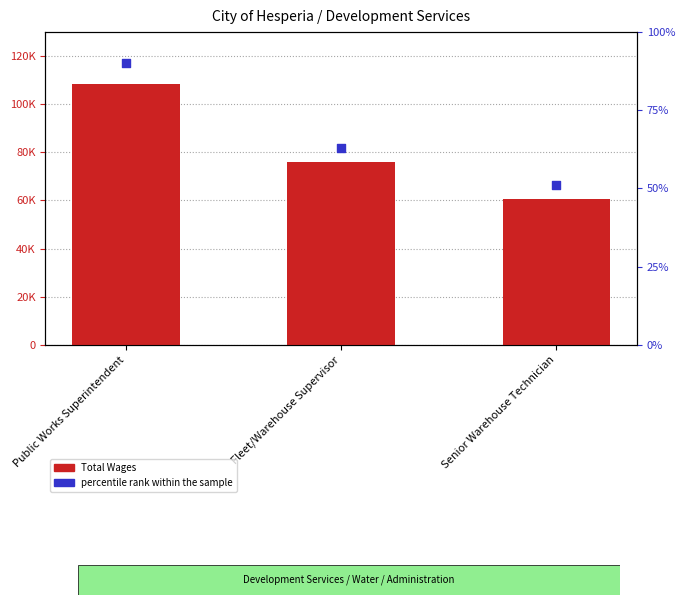

What are all the series names shown in the legend?

Total Wages, percentile rank within the sample